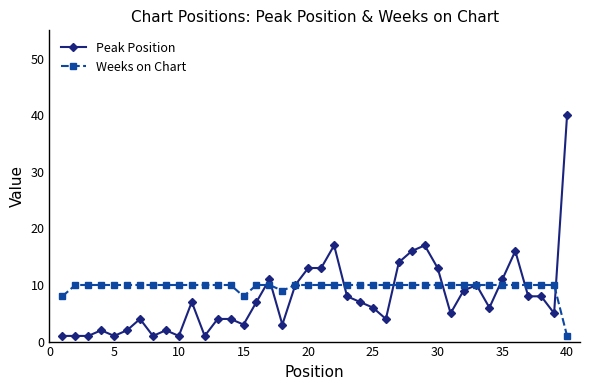

What is the value of the Peak Position point at the 24th from the left?

7